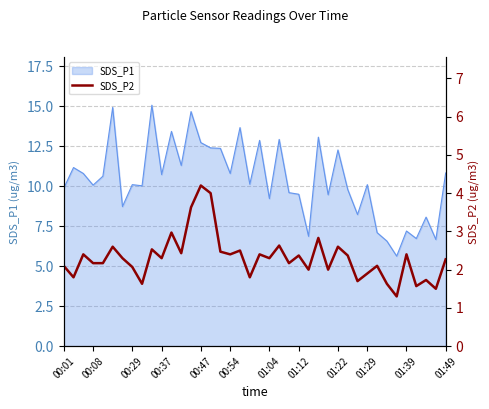

What is the minimum value for SDS_P1?

5.6